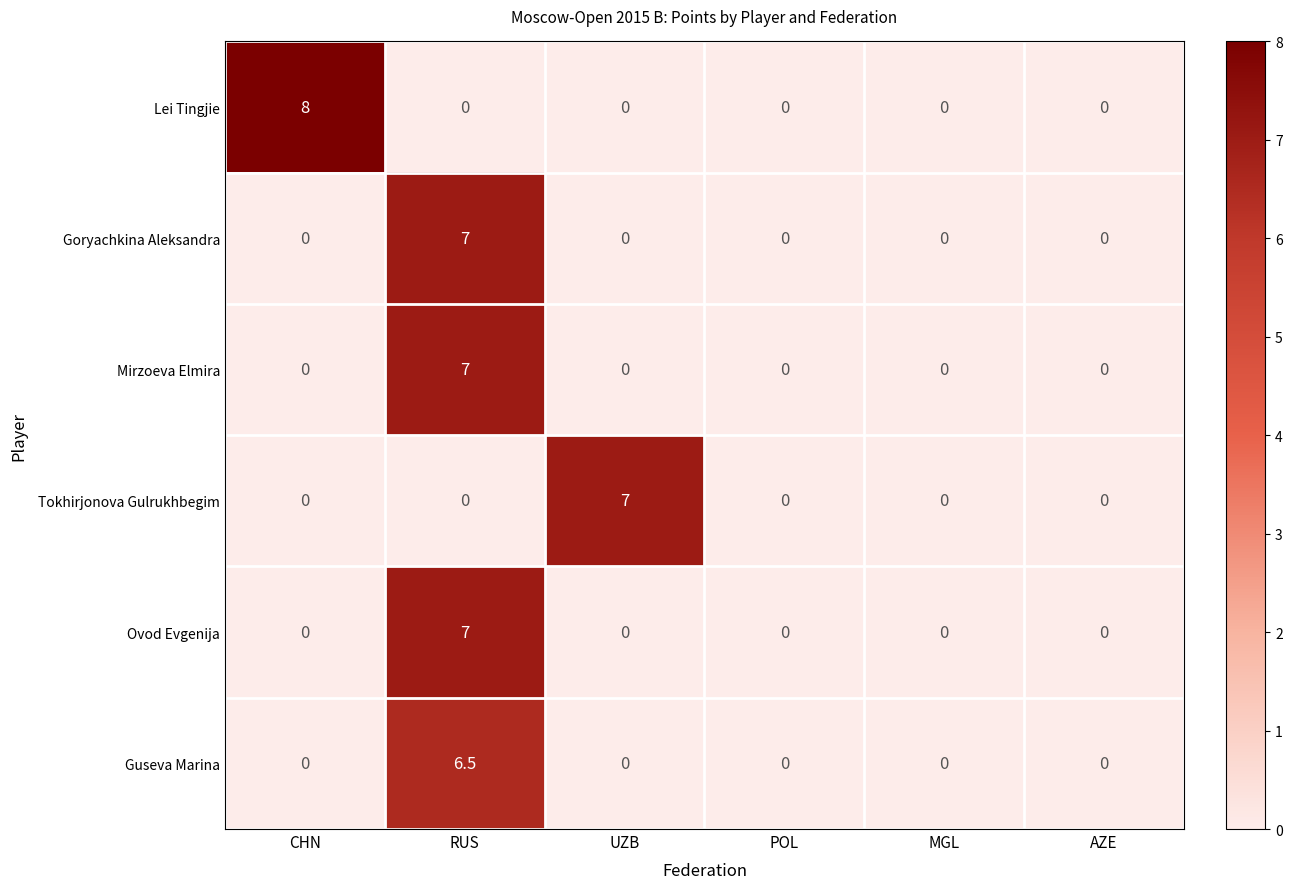

At which category does the chart reach its peak across all series?

CHN